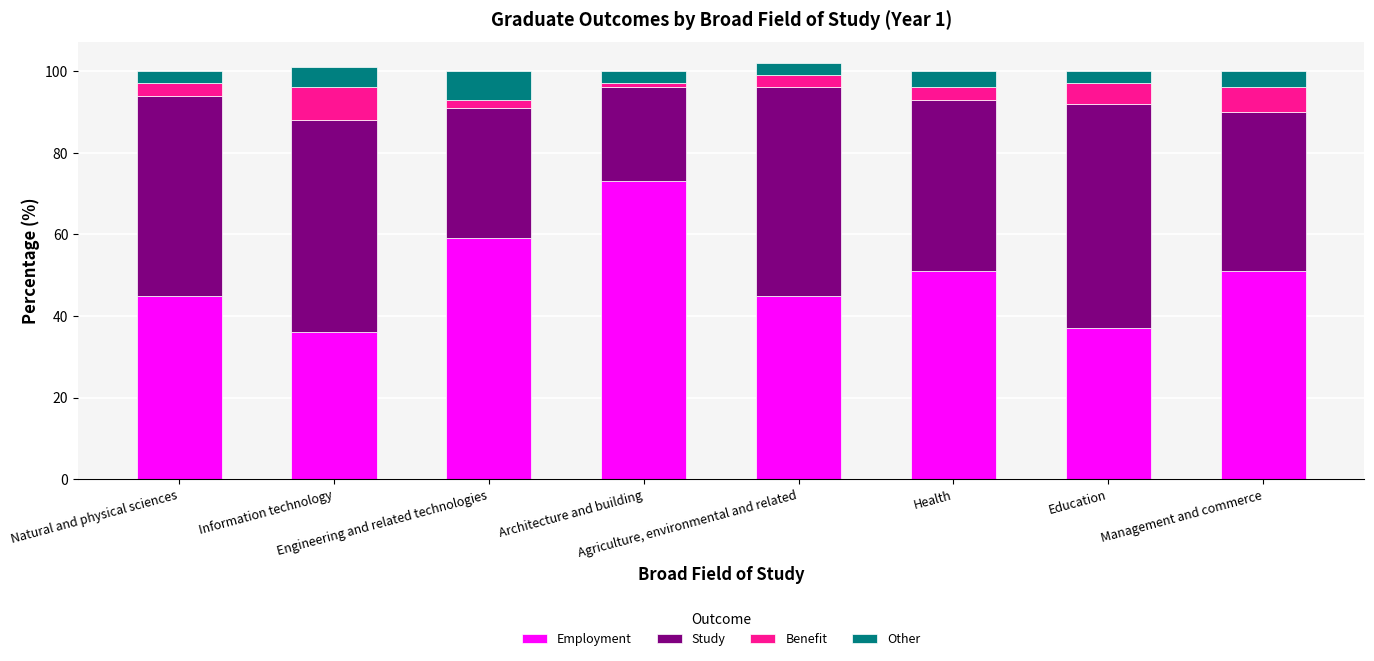

What is the lowest value of the Employment series?

36